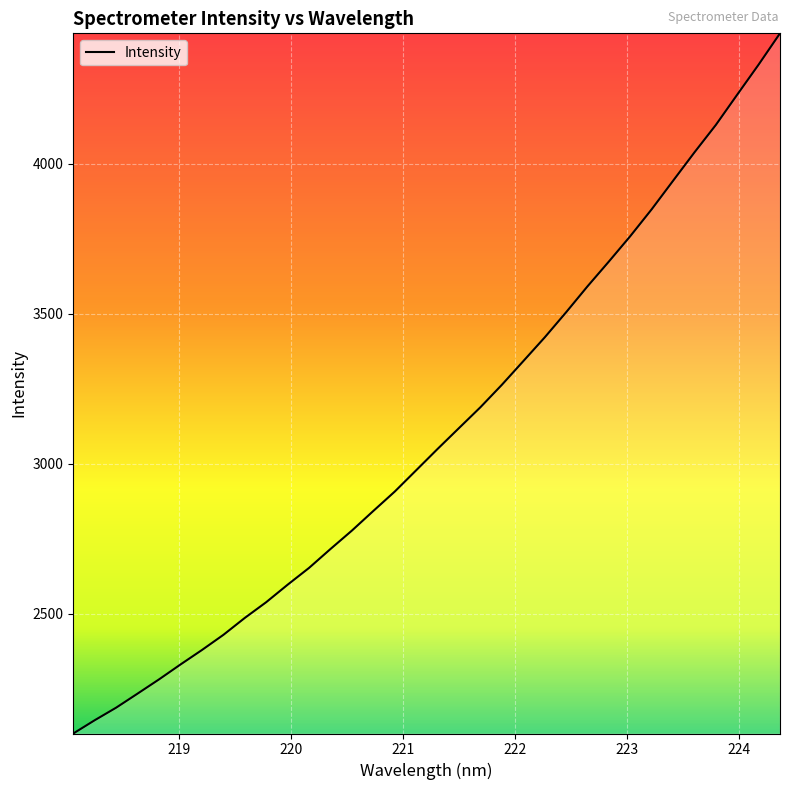

What is the greatest value displayed?

4434.9